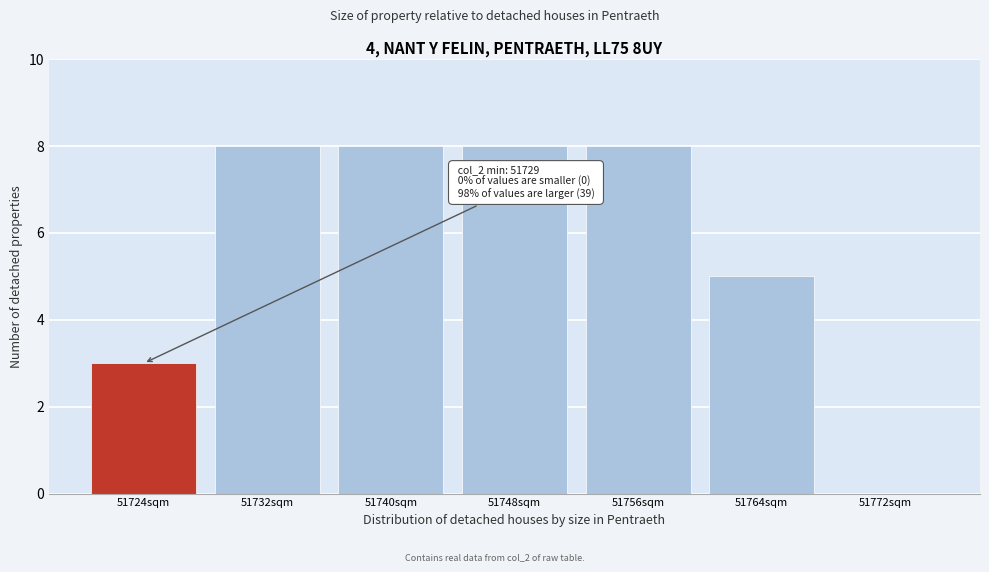

Reading left to right, transcribe all the data shown in this chart.

51724sqm=3	51732sqm=8	51740sqm=8	51748sqm=8	51756sqm=8	51764sqm=5	51772sqm=0